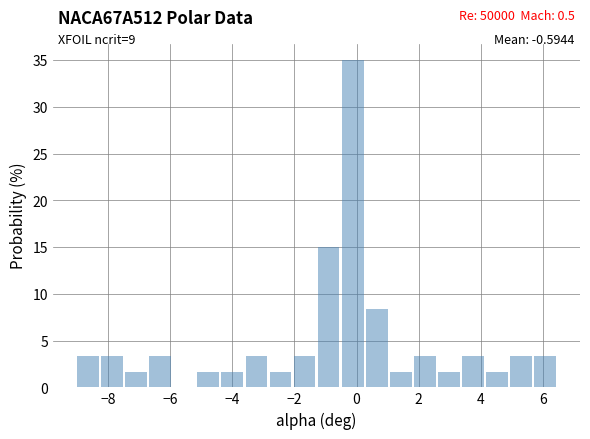

Read against the x-axis, roughly where is the centre of the tallest bar?

-0.2